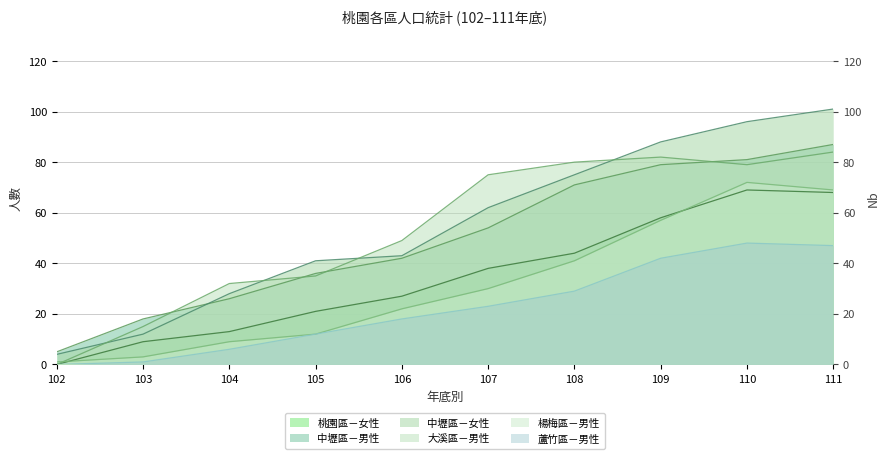

Is the value of 楊梅區－男性 at 104 greater than the value of 中壢區－女性 at 103?

No